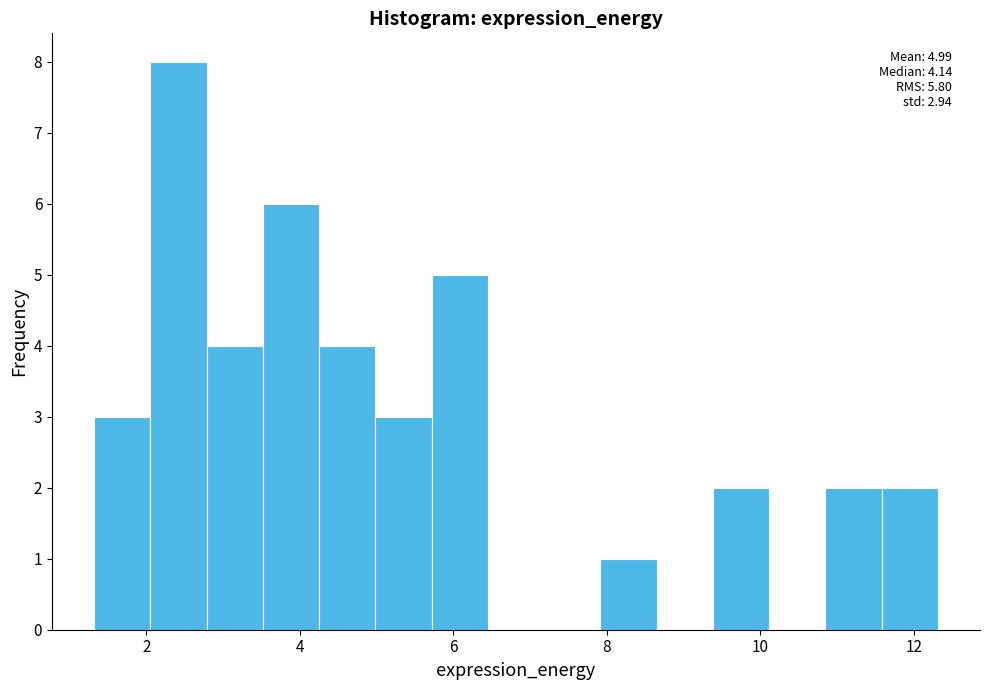

Read against the x-axis, roughly where is the centre of the tallest bar?

2.4